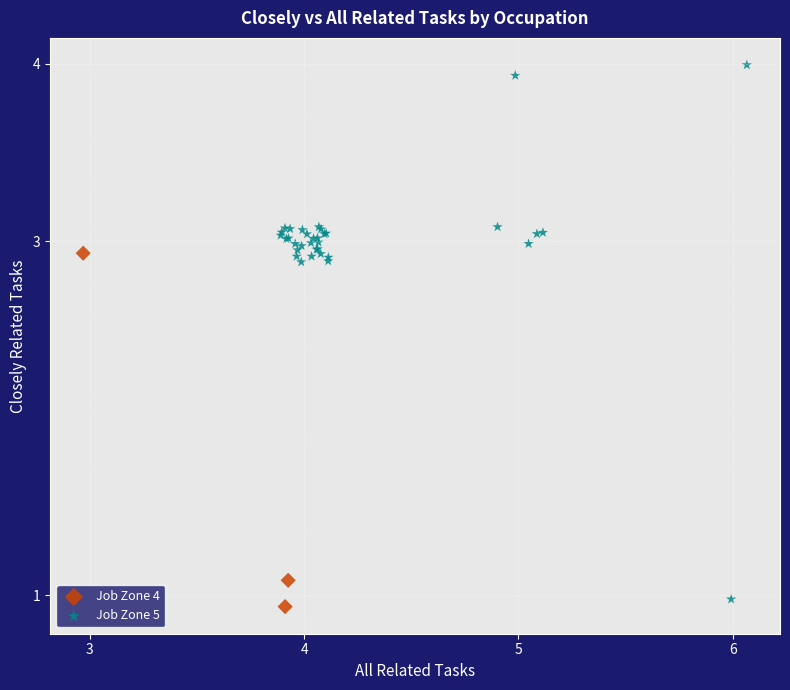

Which series has the widest spread of Y values?

Job Zone 5